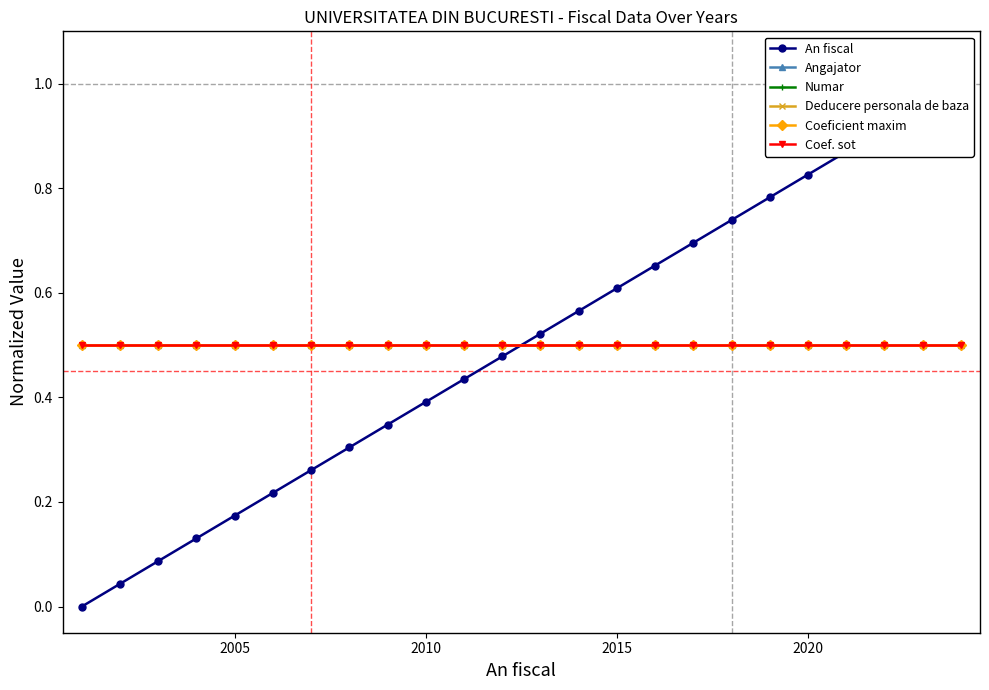

The Angajator series shows 0.3 at 11. True or false?

False